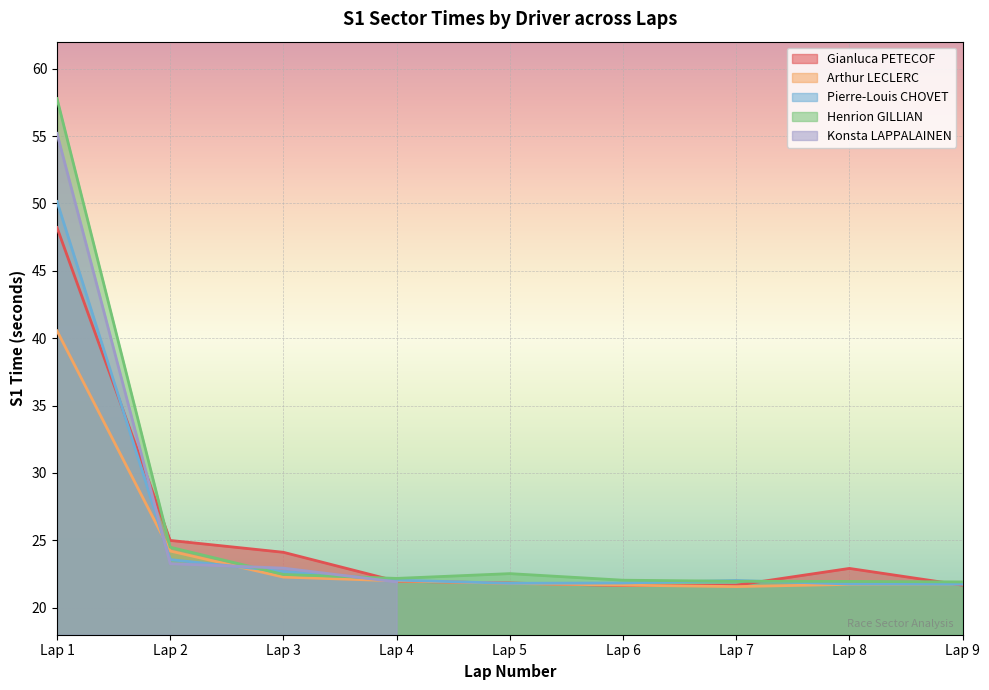

Rank the categories by Henrion GILLIAN value from highest to lowest.

Lap 1, Lap 2, Lap 5, Lap 3, Lap 4, Lap 6, Lap 7, Lap 8, Lap 9